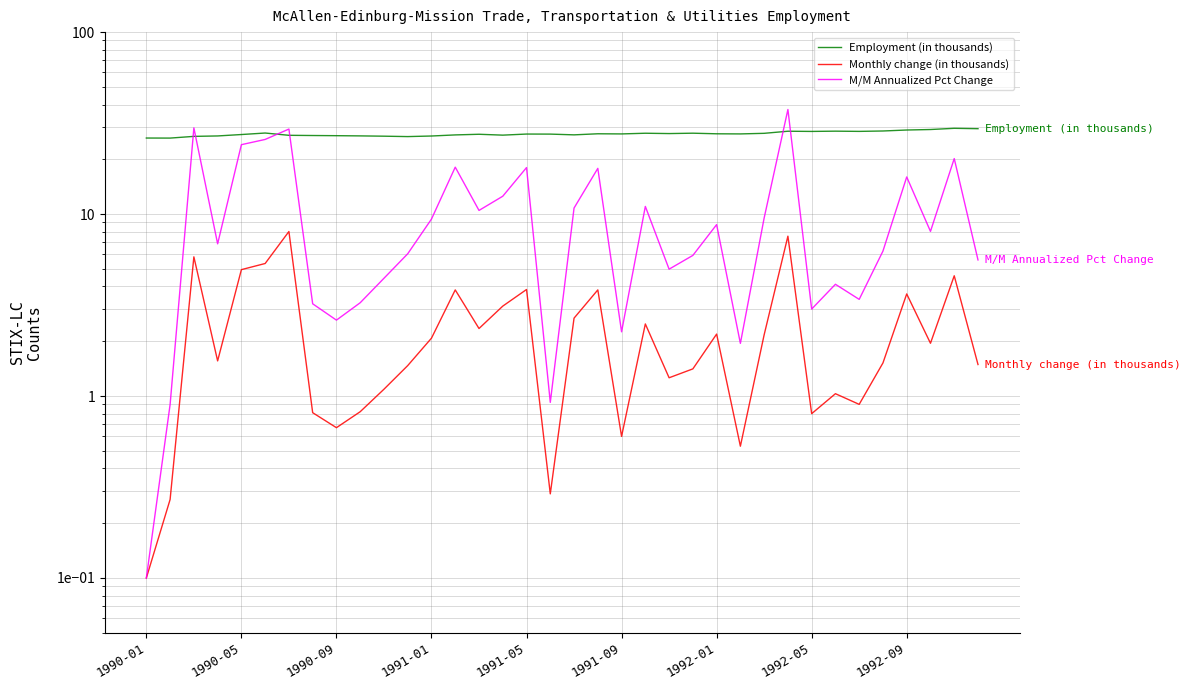

How many lines are shown in the chart?

3